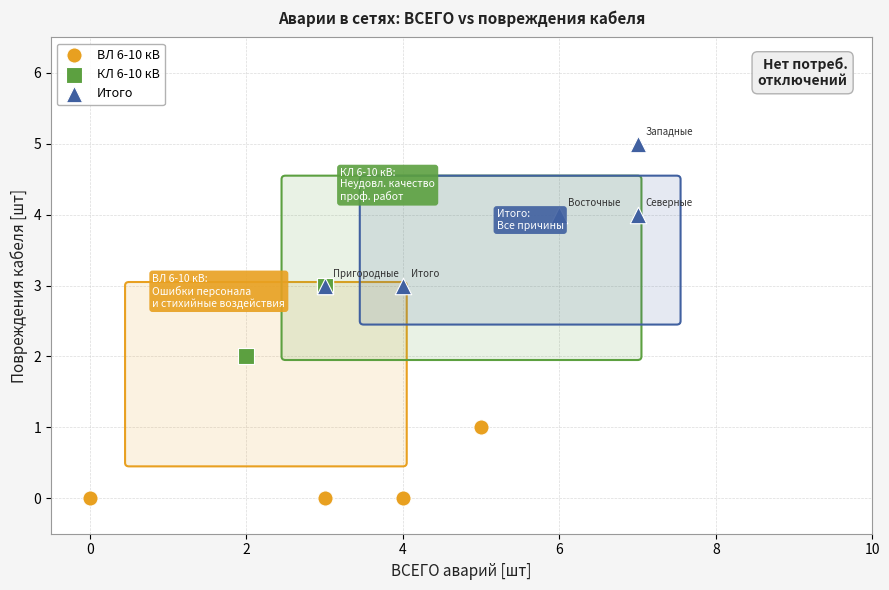

Which series reaches the maximum Y coordinate?

Итого